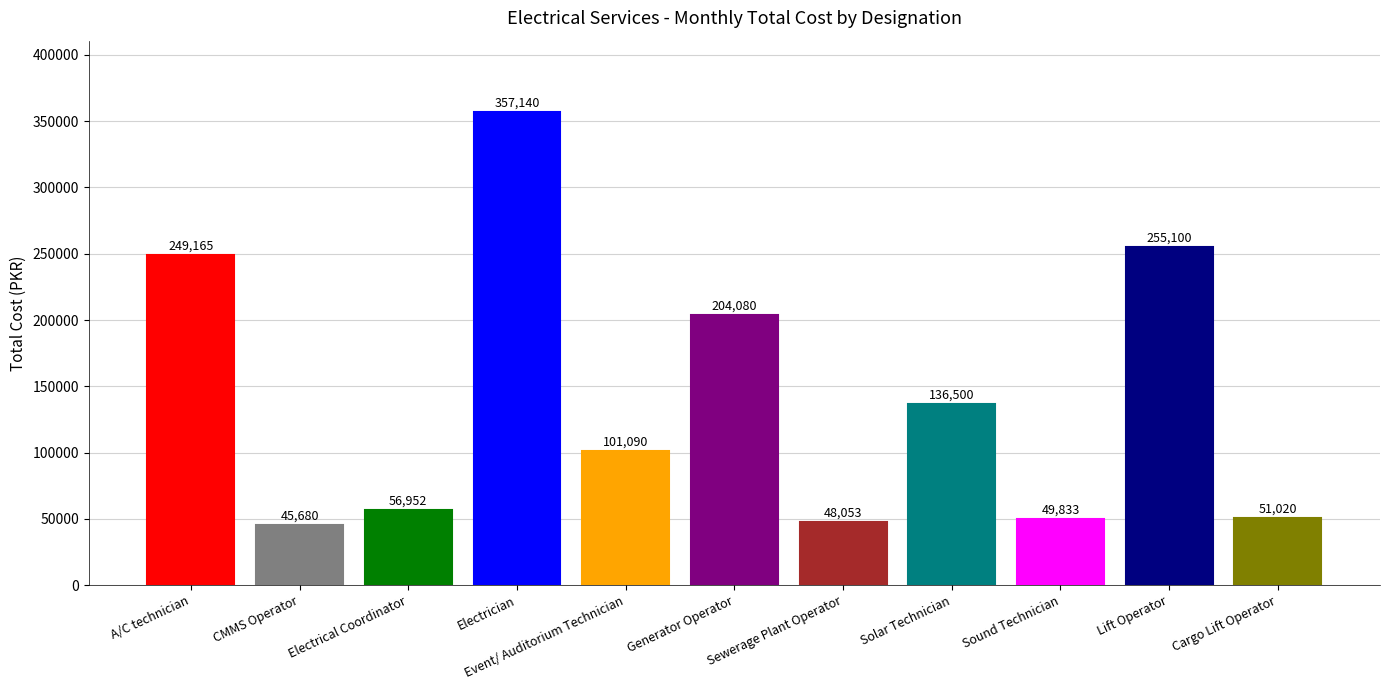

What is the smallest value displayed?

45680